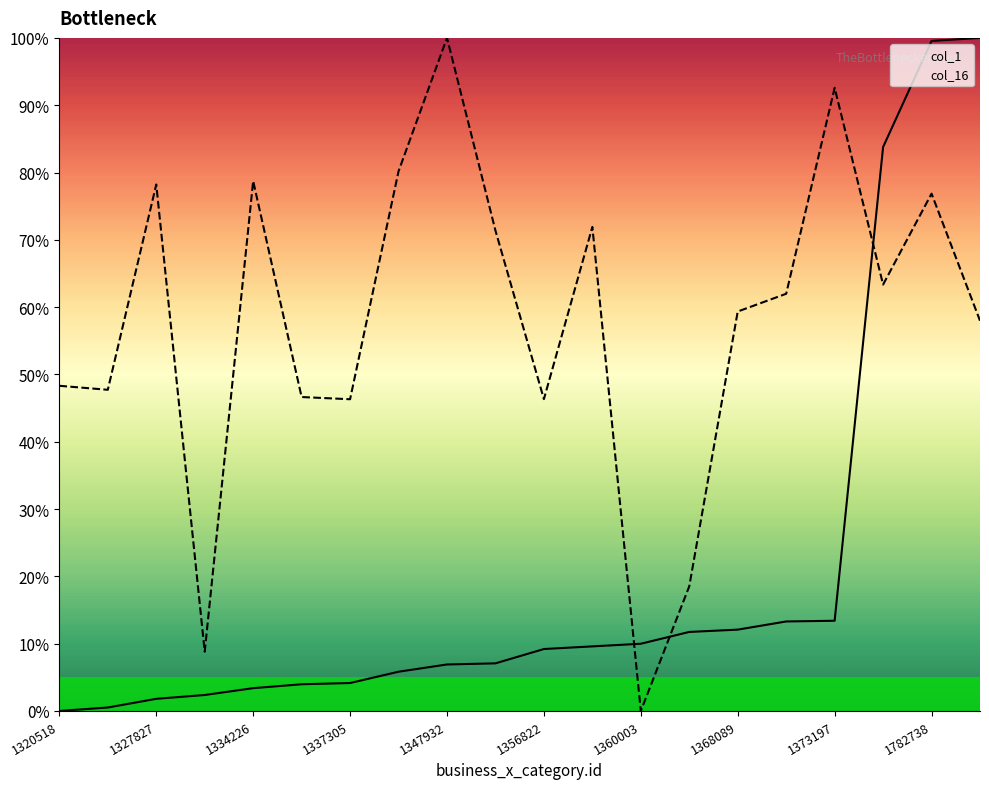

What value does the col_16 series have at 1358329?

71.9